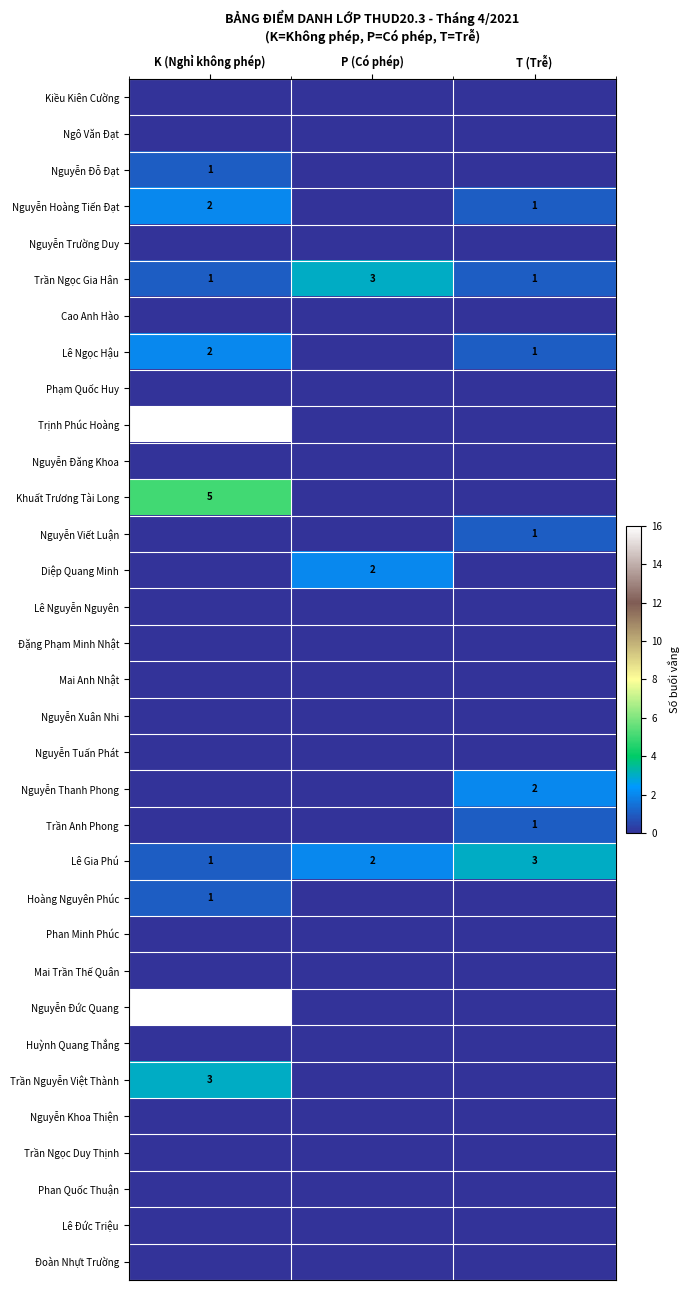

What is the sum of the Lê Ngọc Hậu values at T (Trễ) and K (Nghỉ không phép)?

3